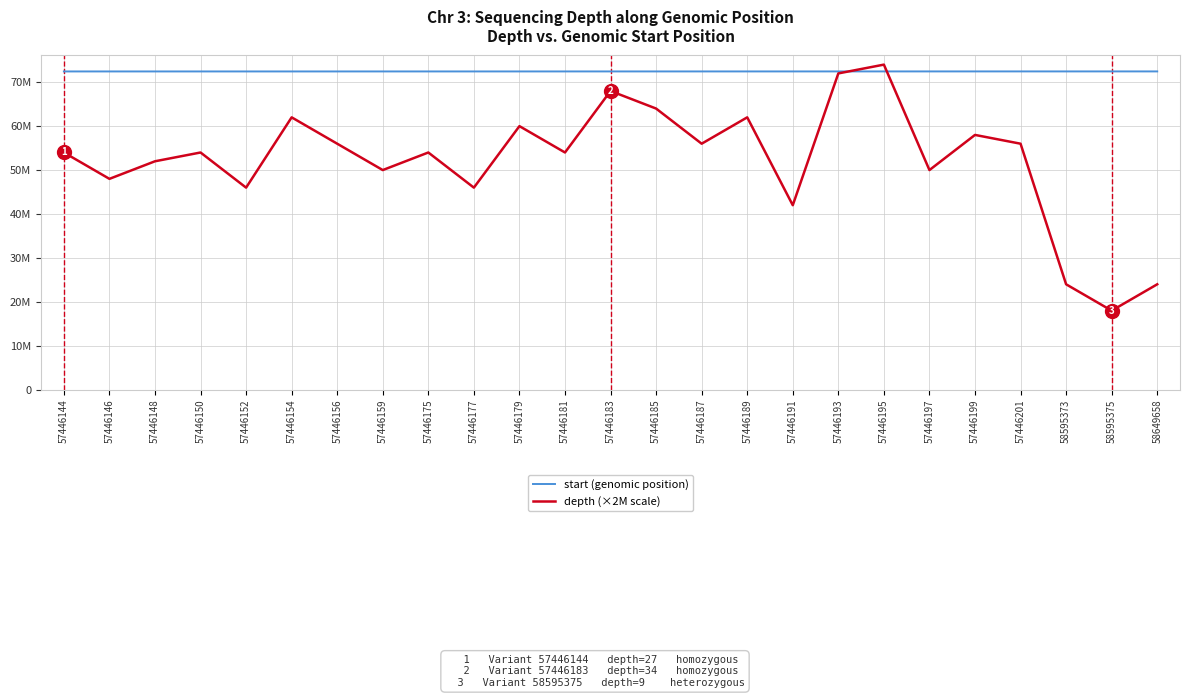

At how many categories does at least one series exceed 25773608?

25